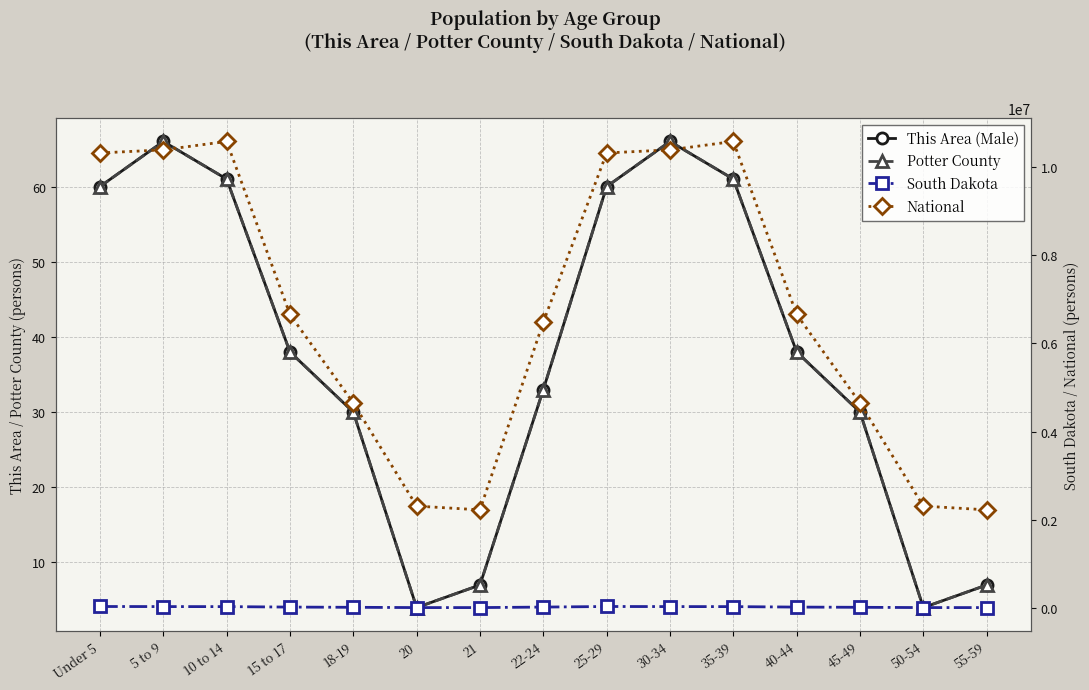

How many lines are shown in the chart?

4